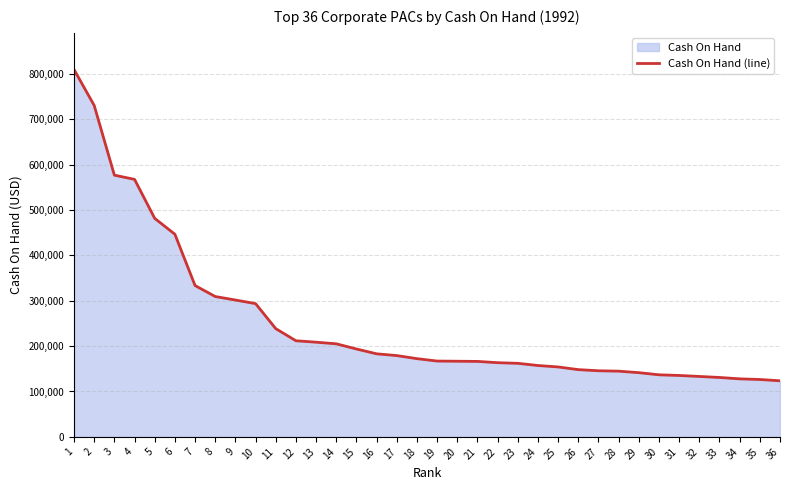

What is the change in value from 5 to 26?

-333216